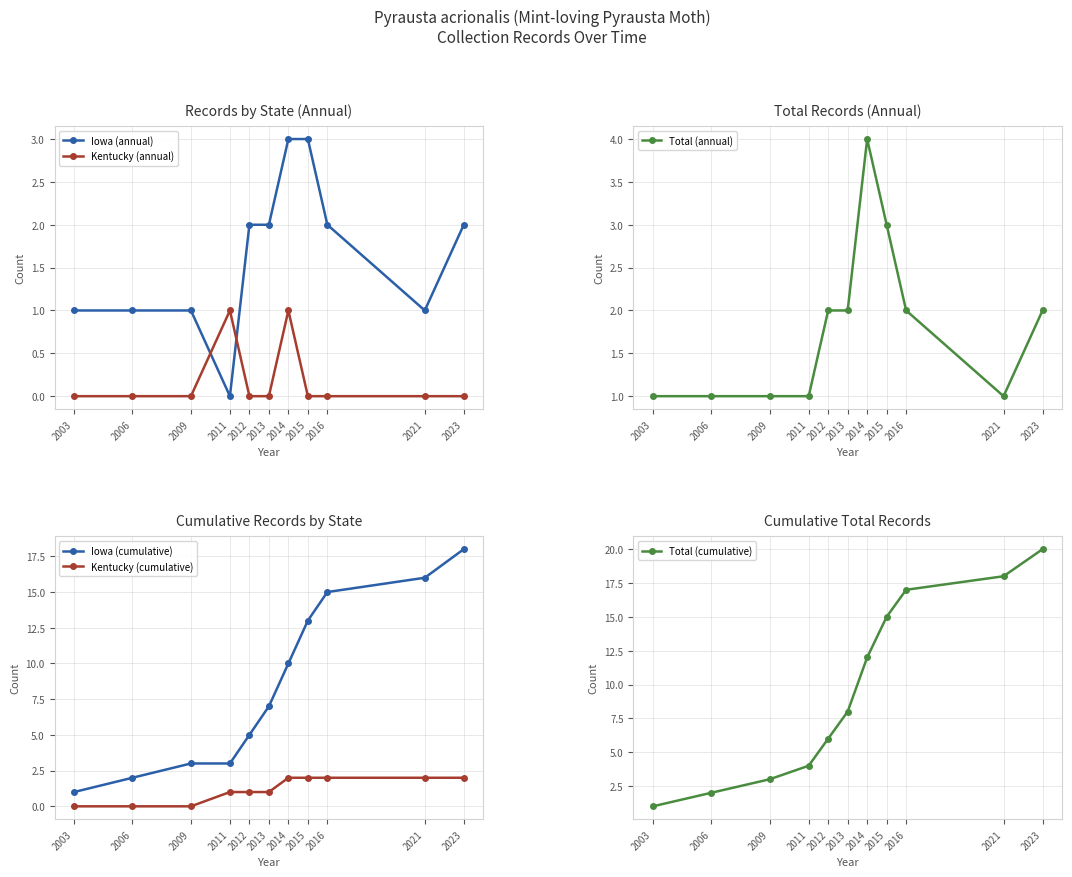

Is it true that Iowa (annual) equals 1 at 2009?

True